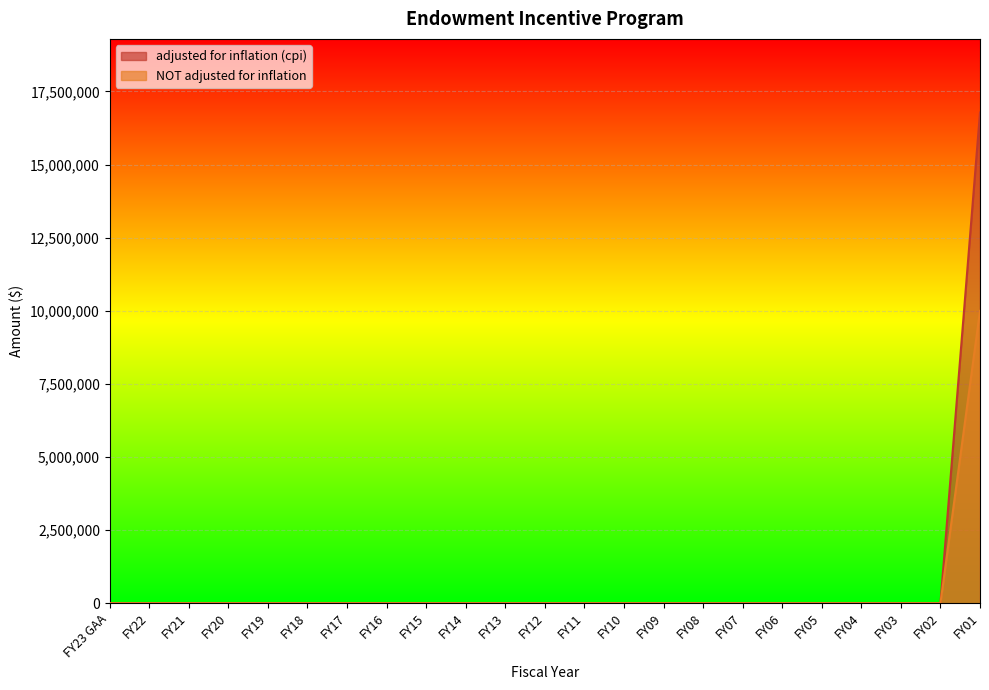

Between FY14 and FY04, which series saw the biggest shift?

adjusted for inflation (cpi)